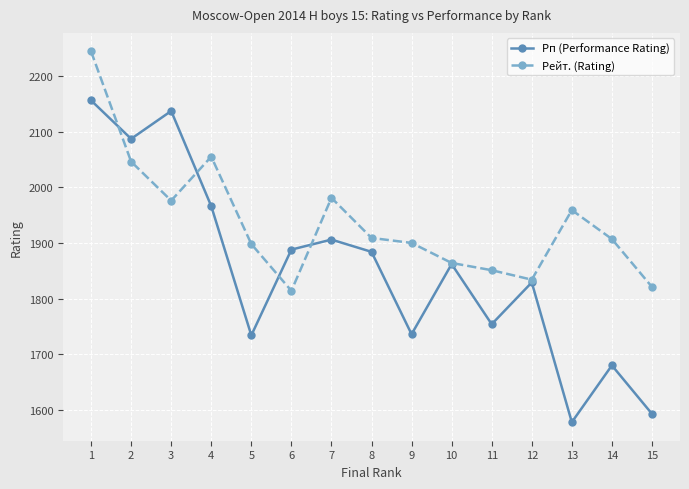

List the series in order of their peak value, lowest first.

Рп (Performance Rating), Рейт. (Rating)